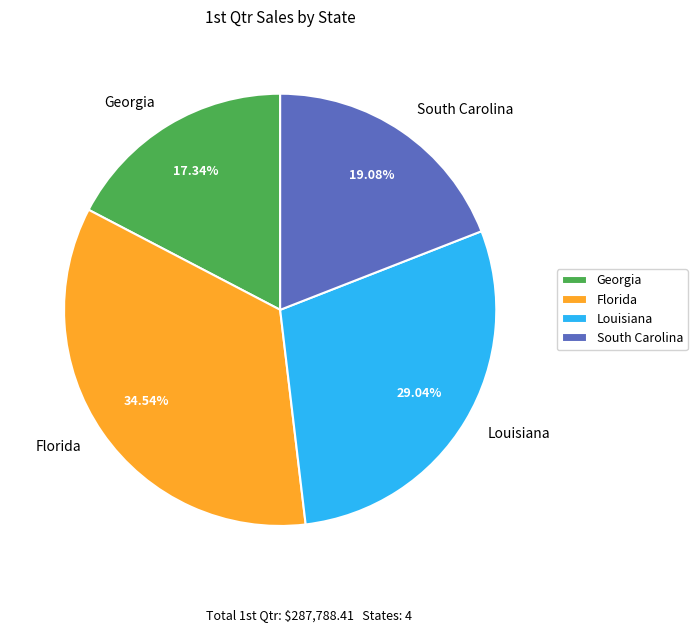

How many segments does this pie chart have?

4